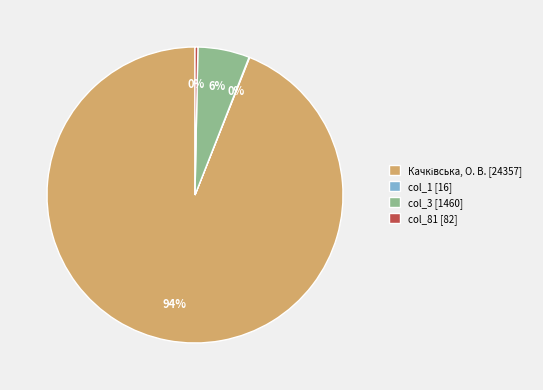

What percentage is the col_3 [1460] slice, to the nearest percent?

6%